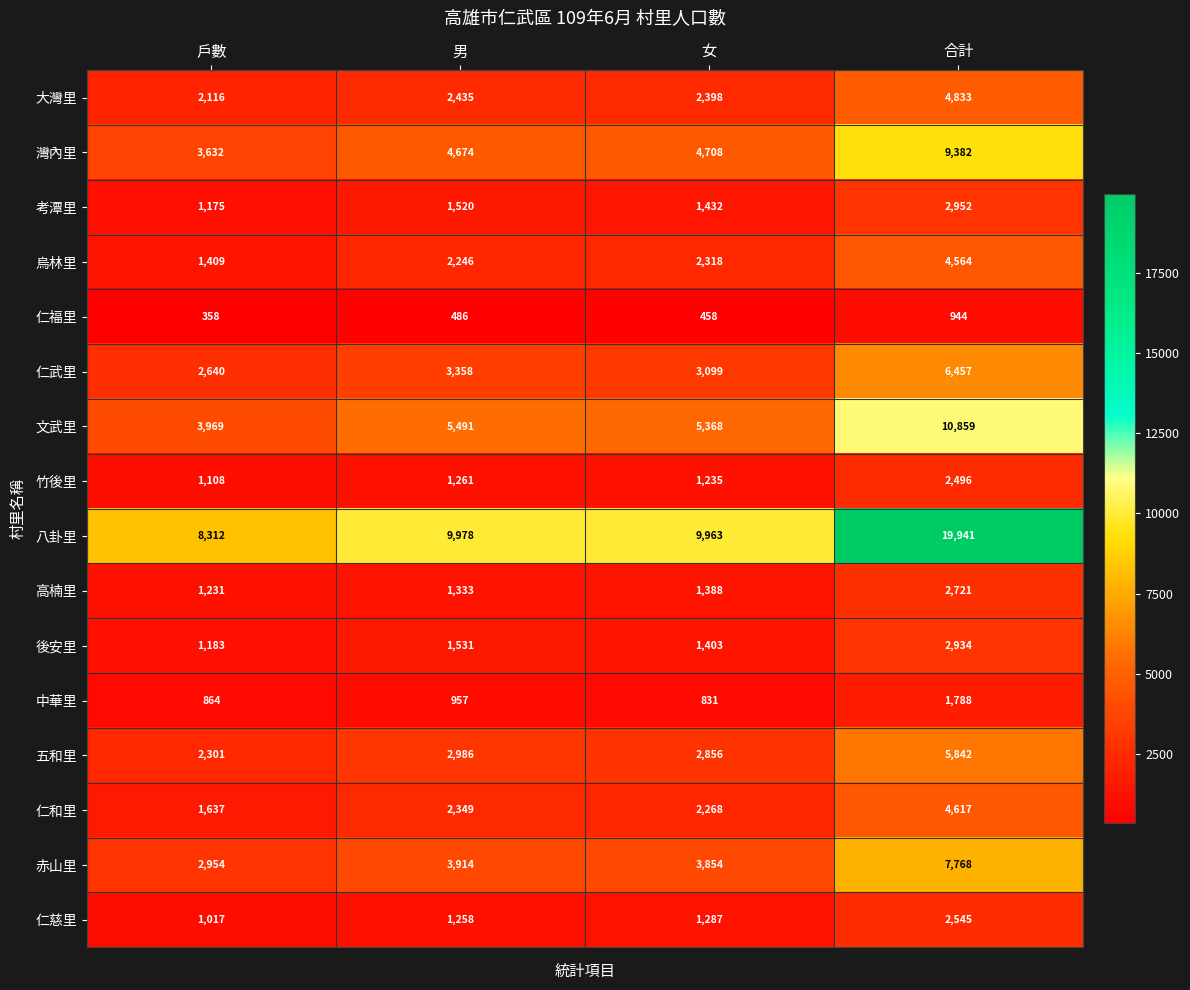

At which label is 後安里 closest to 2058?

男